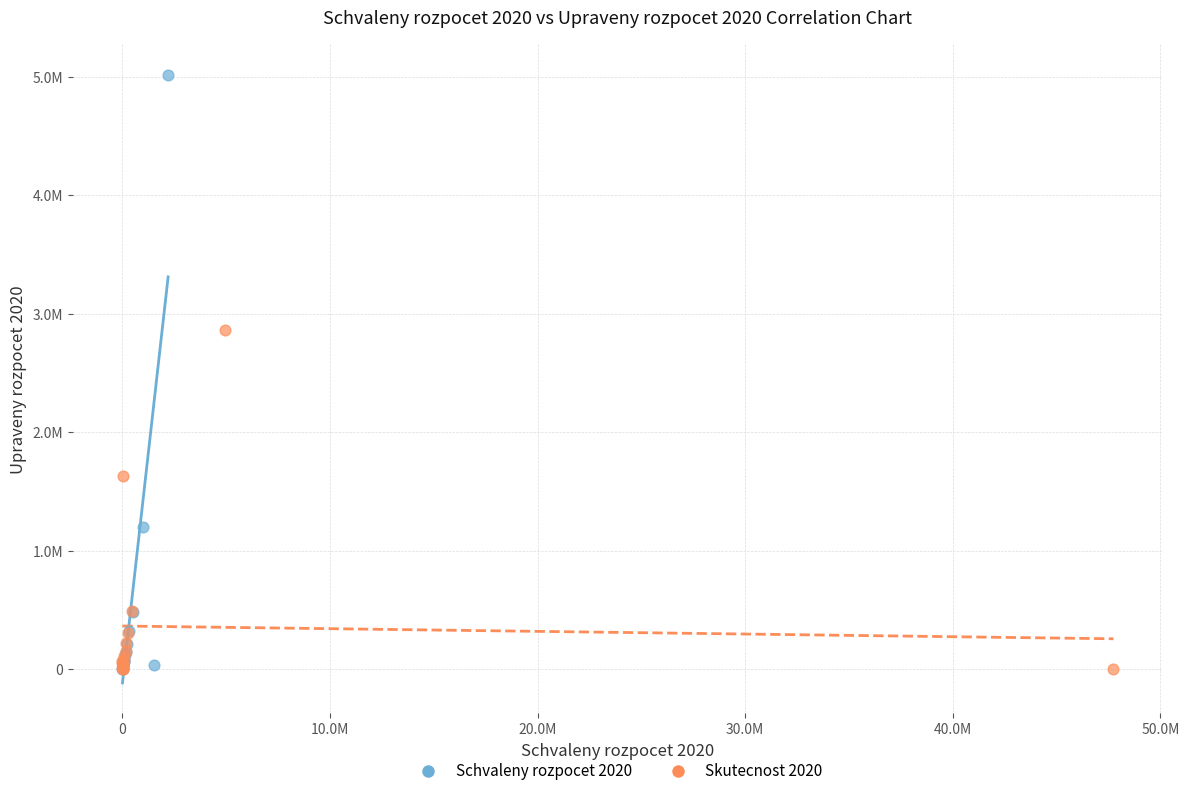

What are all the series names shown in the legend?

Schvaleny rozpocet 2020, Skutecnost 2020